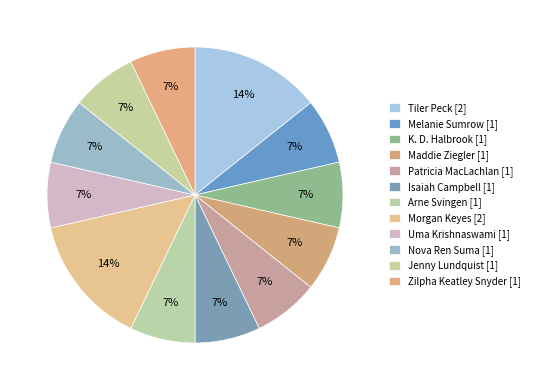

To the nearest percent, what portion does Isaiah Campbell represent?

7%